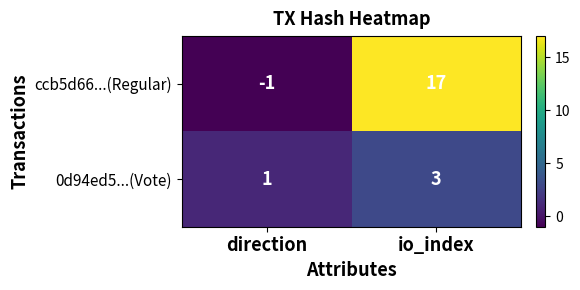

Reading left to right, list all the values displayed in this chart.

ccb5d66...(Regular): -1	17
0d94ed5...(Vote): 1	3